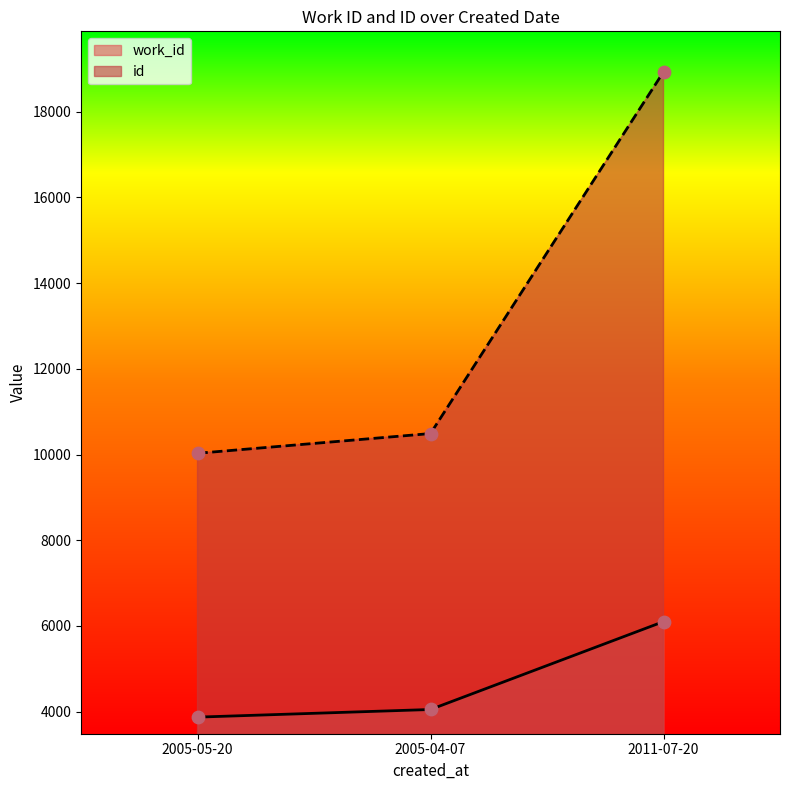

Is the value of id at 2005-05-20 greater than the value of work_id at 2011-07-20?

Yes